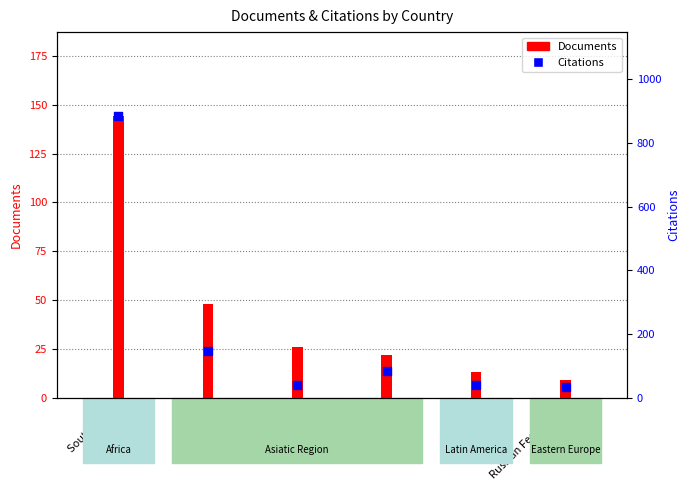

Which series reaches the maximum Y coordinate?

Citations